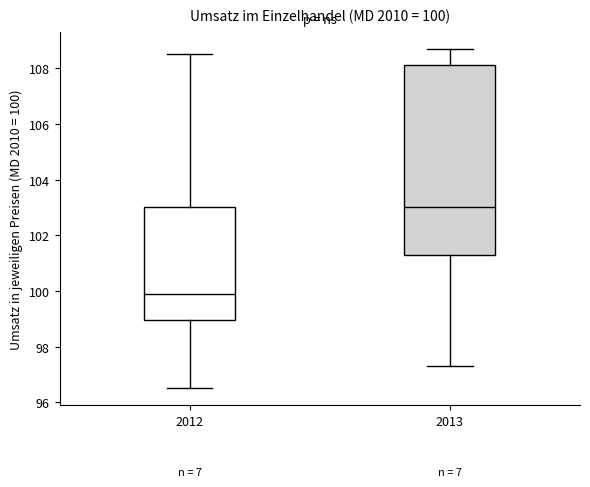

Which box's median line is the highest?

2013